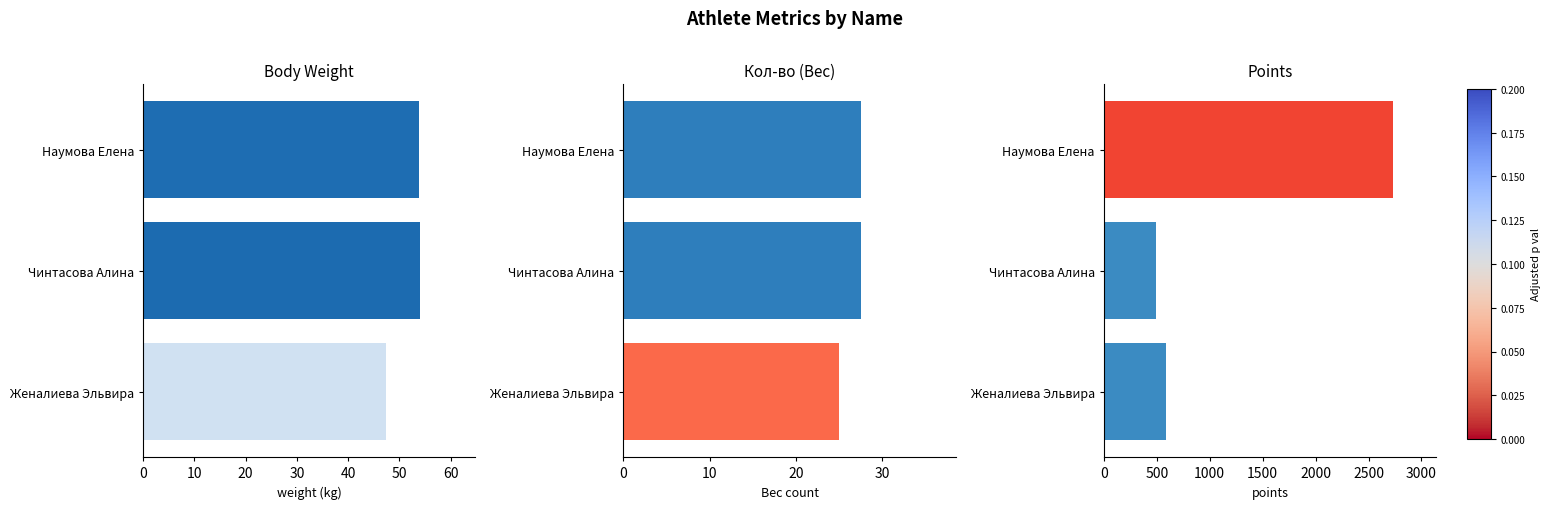

What is the difference between the maximum and second lowest values in the weight series?

0.1